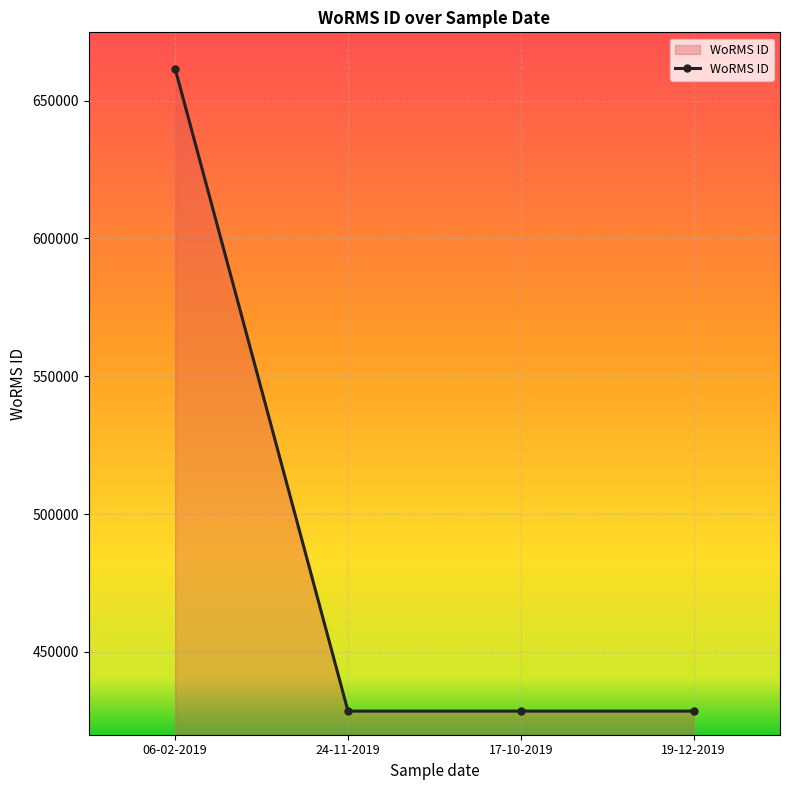

What is the change in value from 06-02-2019 to 19-12-2019?

-233037